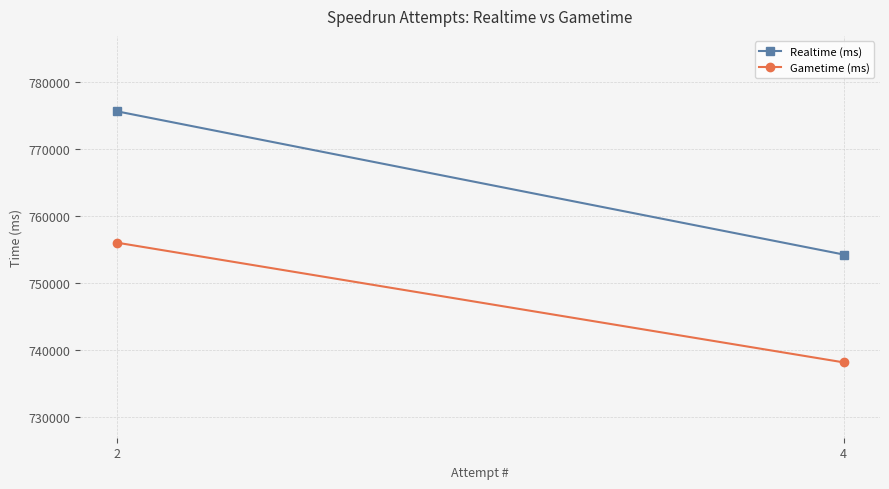

What is the value of the Realtime (ms) point at the 1st from the left?

754198